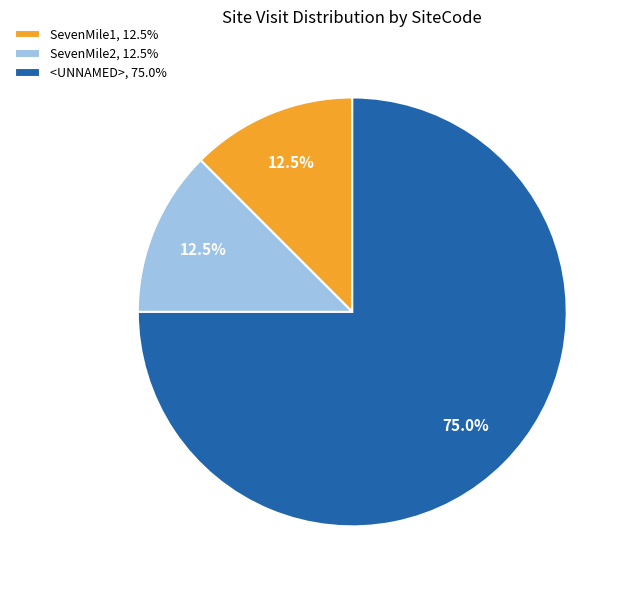

Approximately how many times larger is the value at <UNNAMED>, 75.0% compared to SevenMile2, 12.5%?

6.0